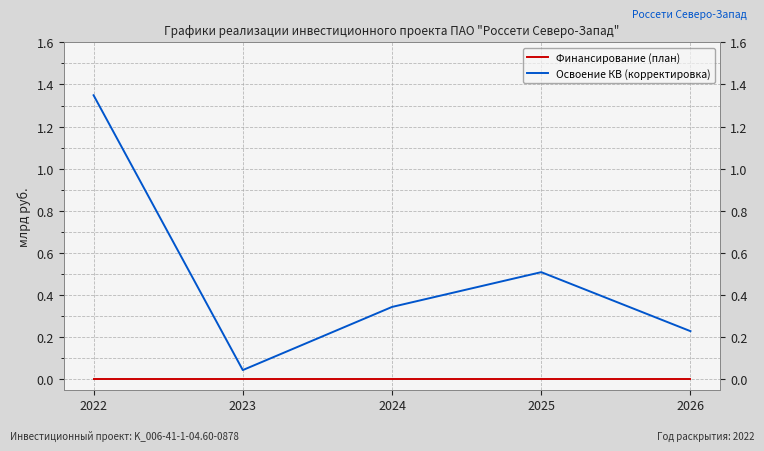

True or false: Освоение КВ (корректировка) and Финансирование (план) intersect in this chart.

False